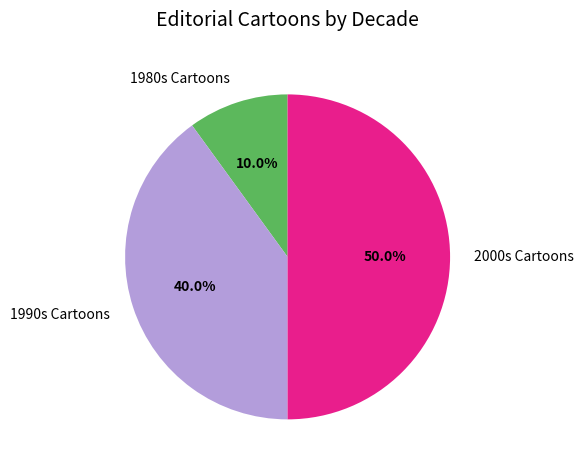

Which slice is the smallest?

1980s Cartoons